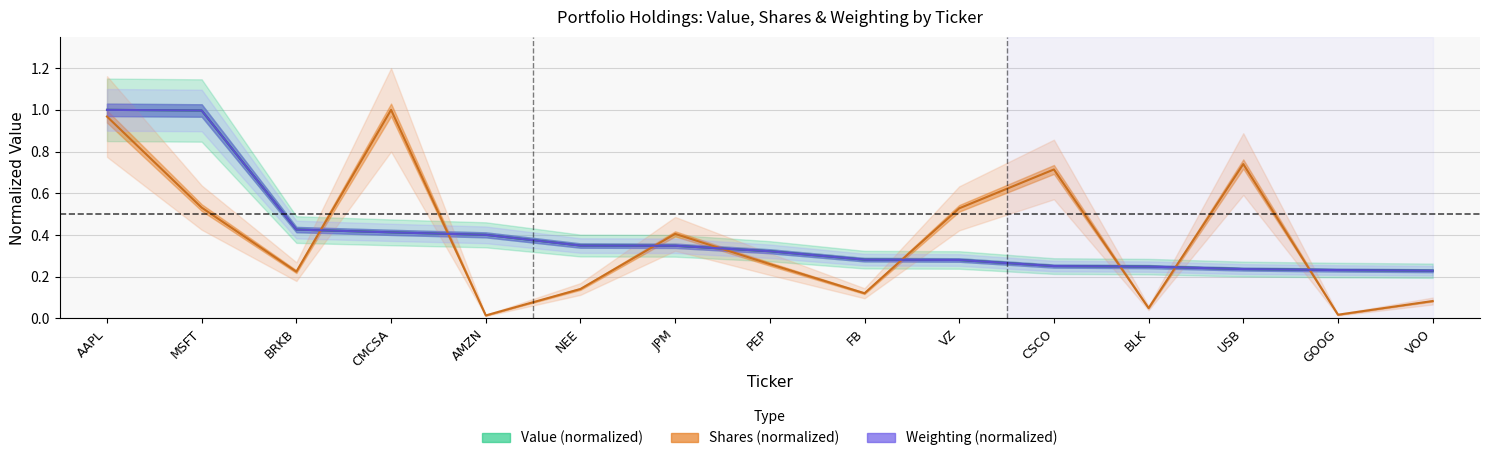

Reading left to right, list all the values displayed in this chart.

Value: 1.0	1.0	0.4	0.4	0.4	0.3	0.3	0.3	0.3	0.3	0.3	0.2	0.2	0.2	0.2
Shares: 1.0	0.5	0.2	1.0	0.0	0.1	0.4	0.3	0.1	0.5	0.7	0.0	0.7	0.0	0.1